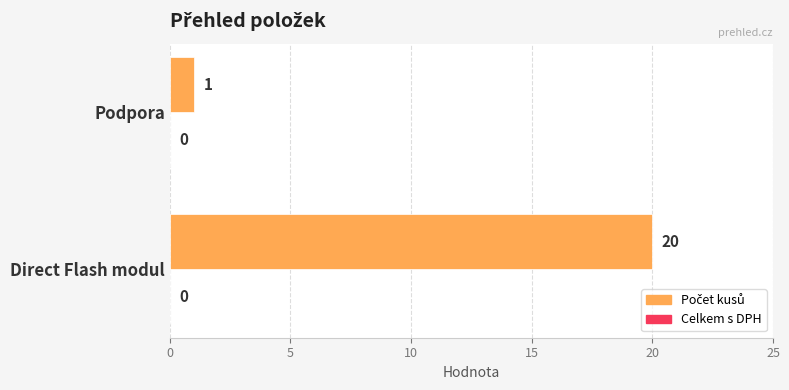

What is the minimum value shown in the chart?

1